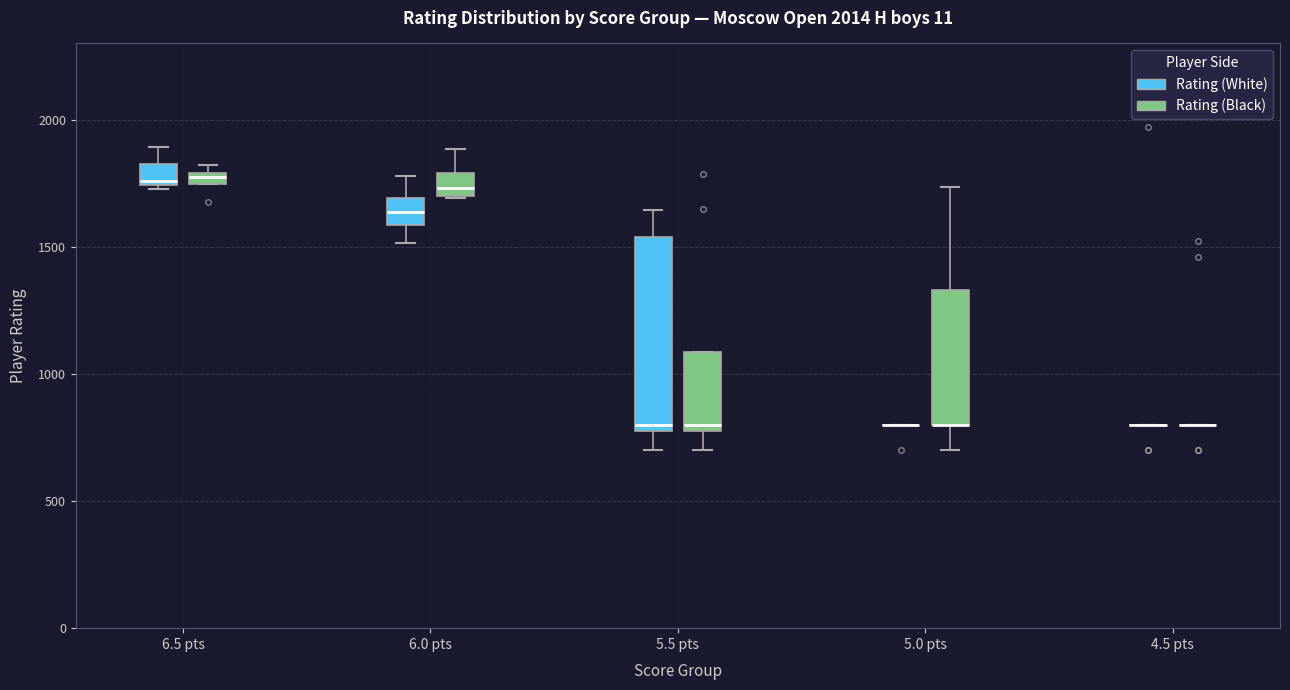

Comparing the boxes themselves (not the whiskers), which one is the tallest?

5.5 pts (Rating (White))